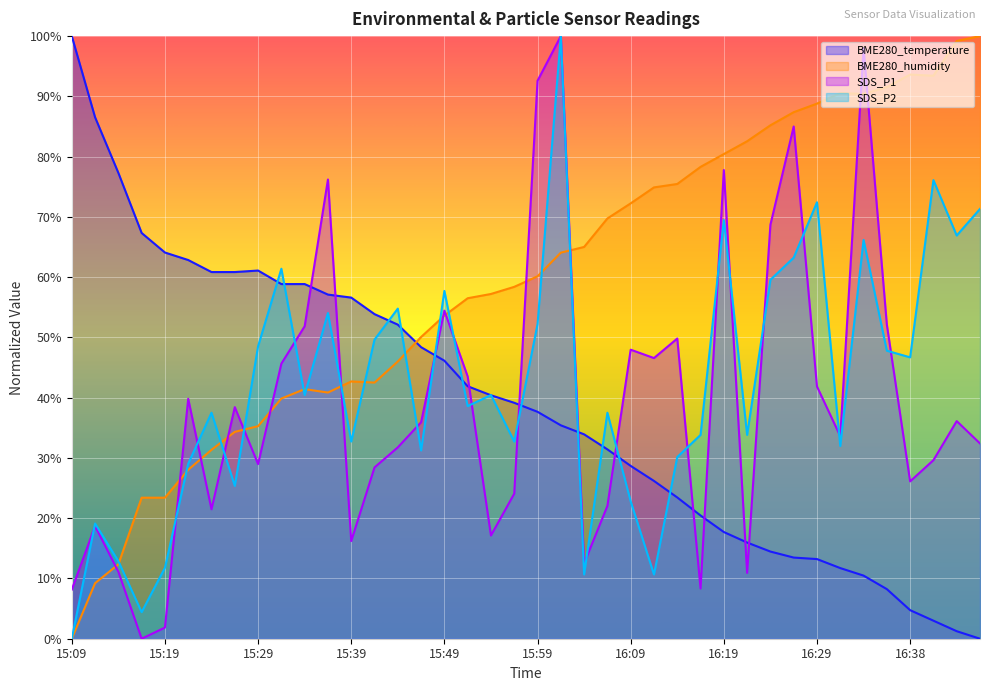

At which category does the chart reach its peak across all series?

15:09